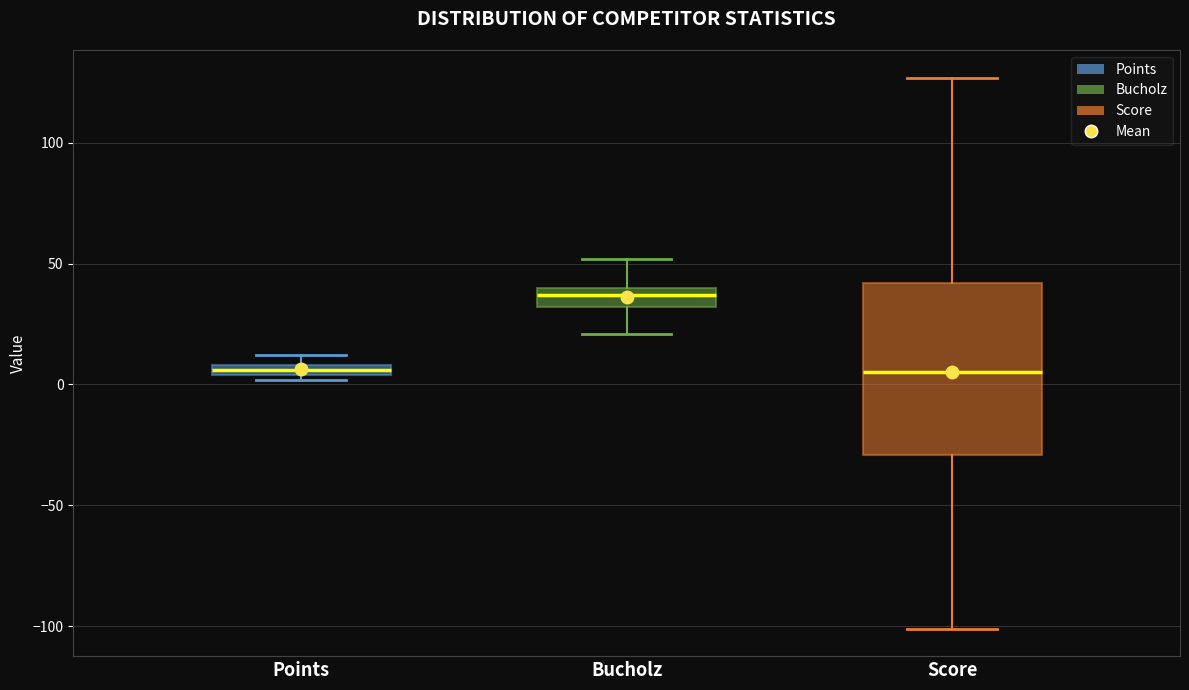

Where does the upper whisker of the box for Score end on the y-axis? The values are not printed on the chart, so give them approximately, as read against the axis.

125